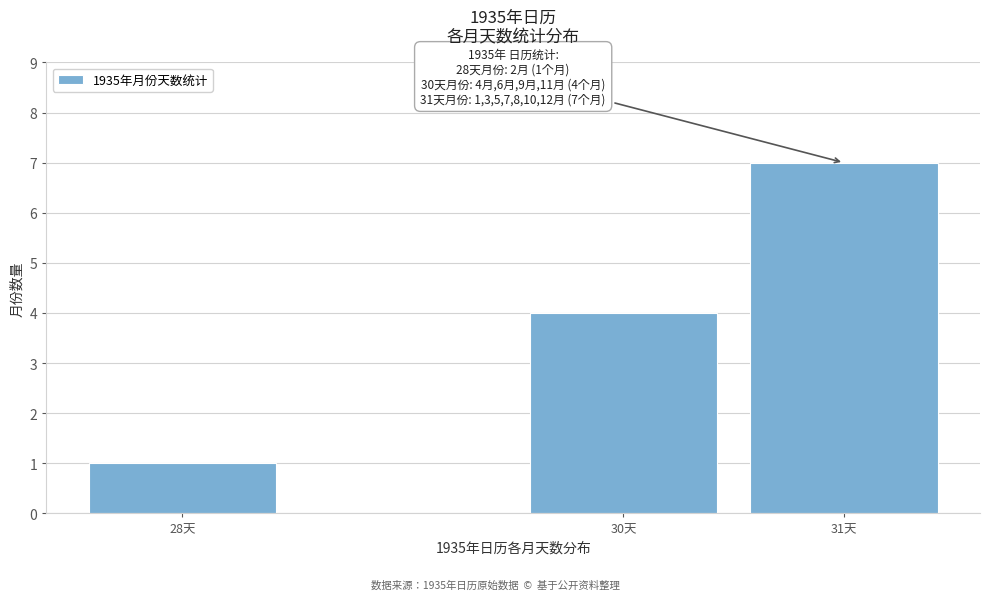

Reading left to right, transcribe all the data shown in this chart.

28天=1	30天=4	31天=7